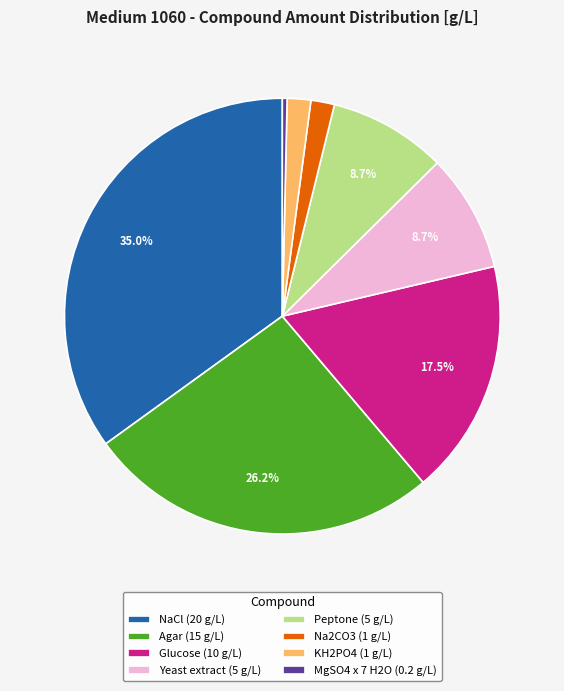

Which category has the smallest portion of the pie?

MgSO4 x 7 H2O